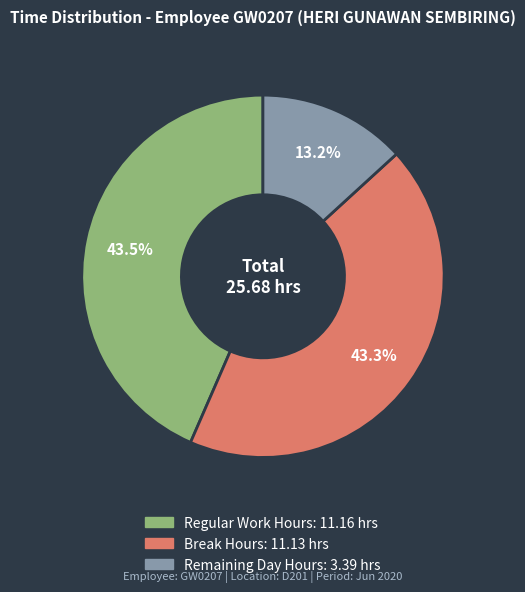

Is there any slice that represents more than half of the pie?

No